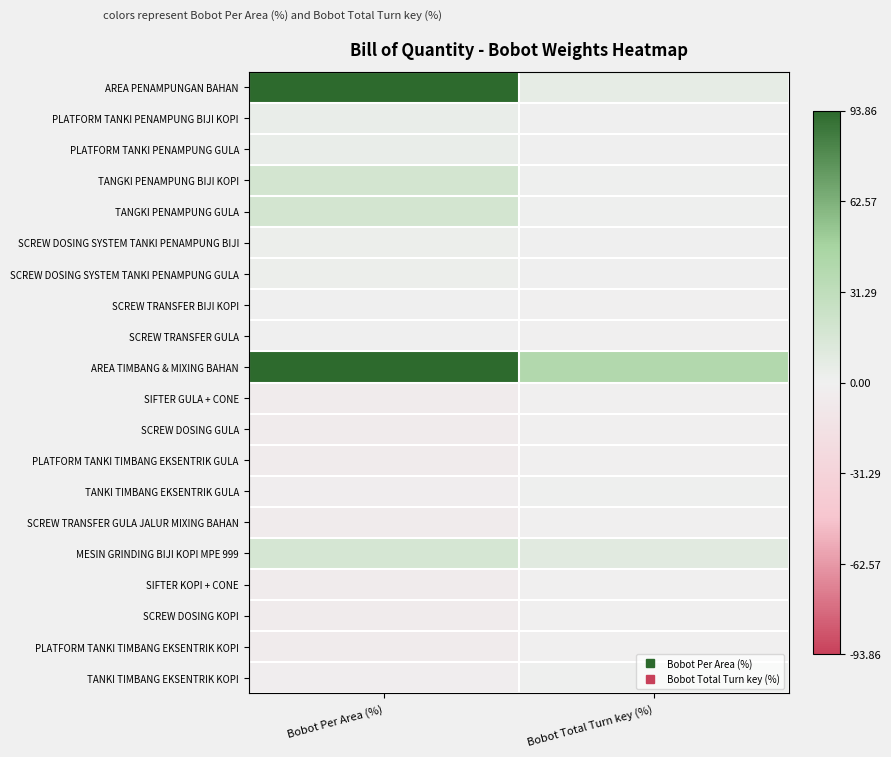

How many data points does each series have?

2